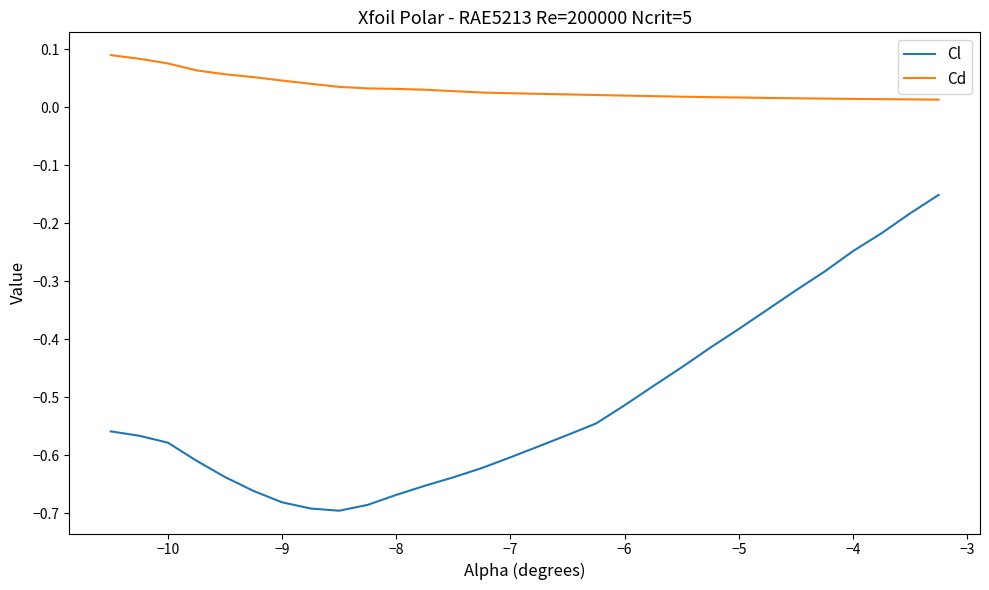

True or false: Cd and Cl intersect in this chart.

False